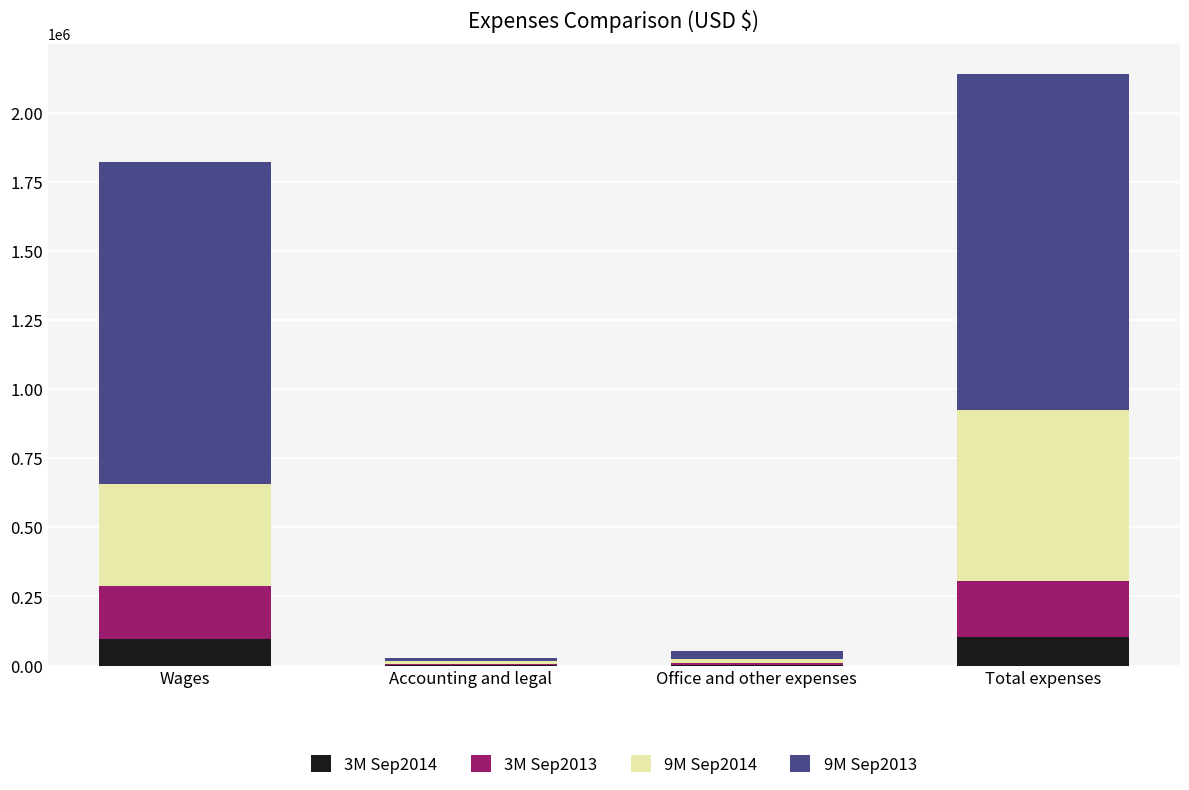

The value of 3M Sep2014 at Total expenses is 102304. True or false?

True